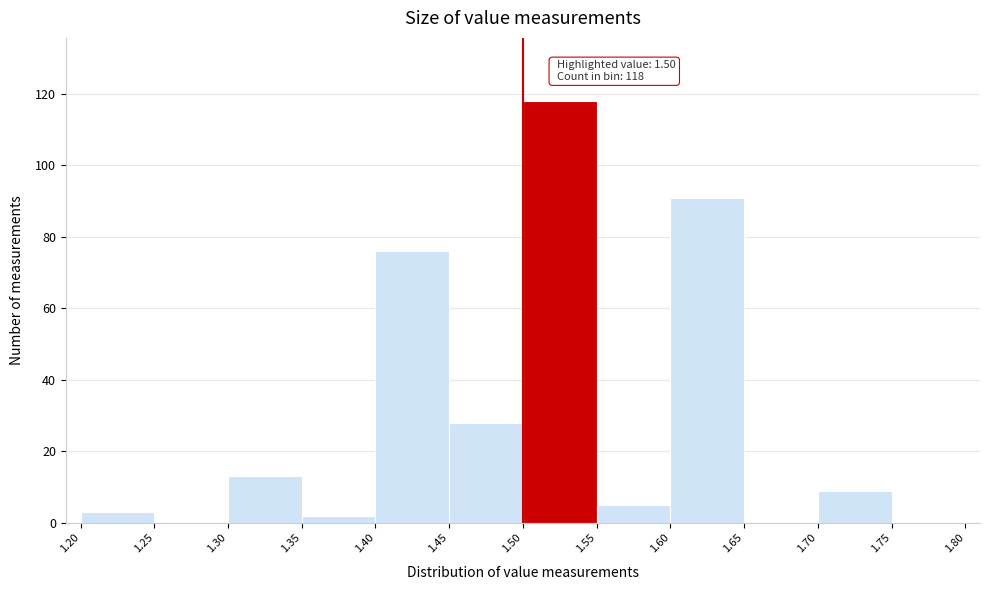

Which range on the x-axis has the tallest bar?

1.50 to 1.55